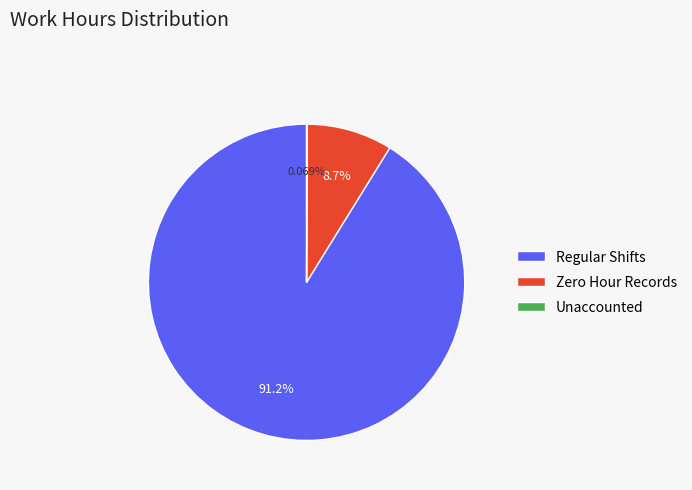

Which has a higher value, Zero Hour Records or Regular Shifts?

Regular Shifts